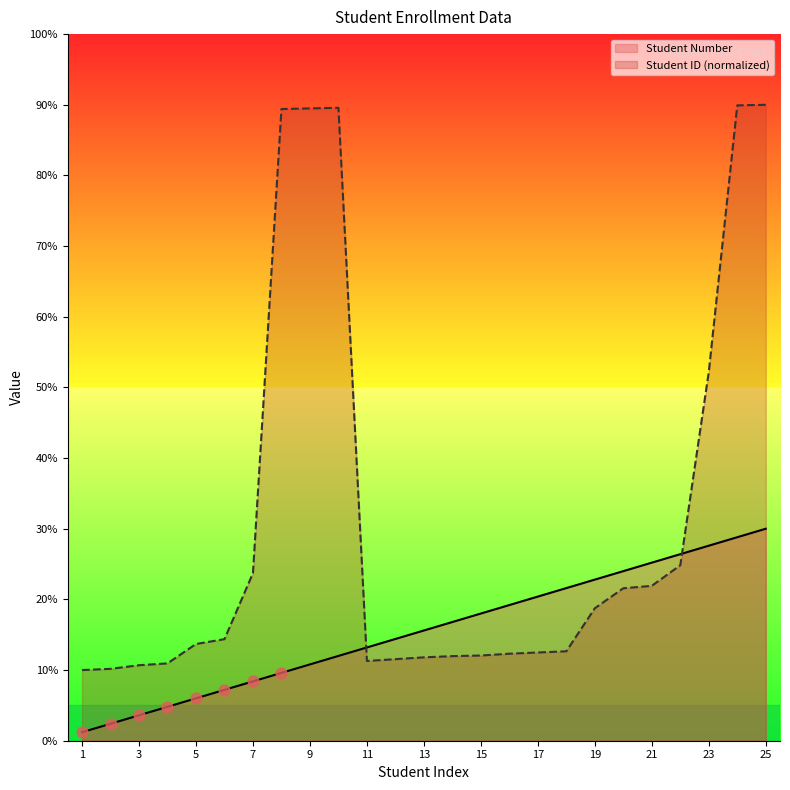

What is the total value across all series at 8?

99.0